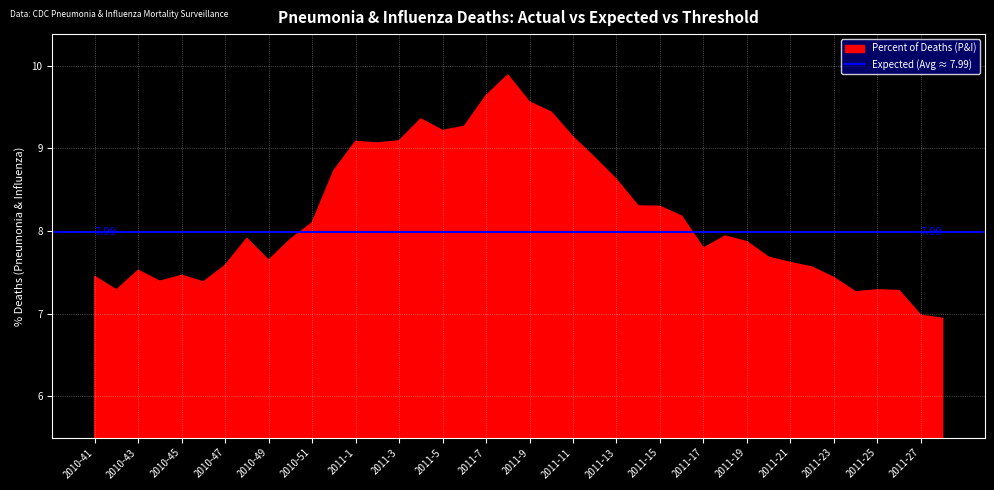

What is the change in value from 2011-17 to 2011-27?

-0.8